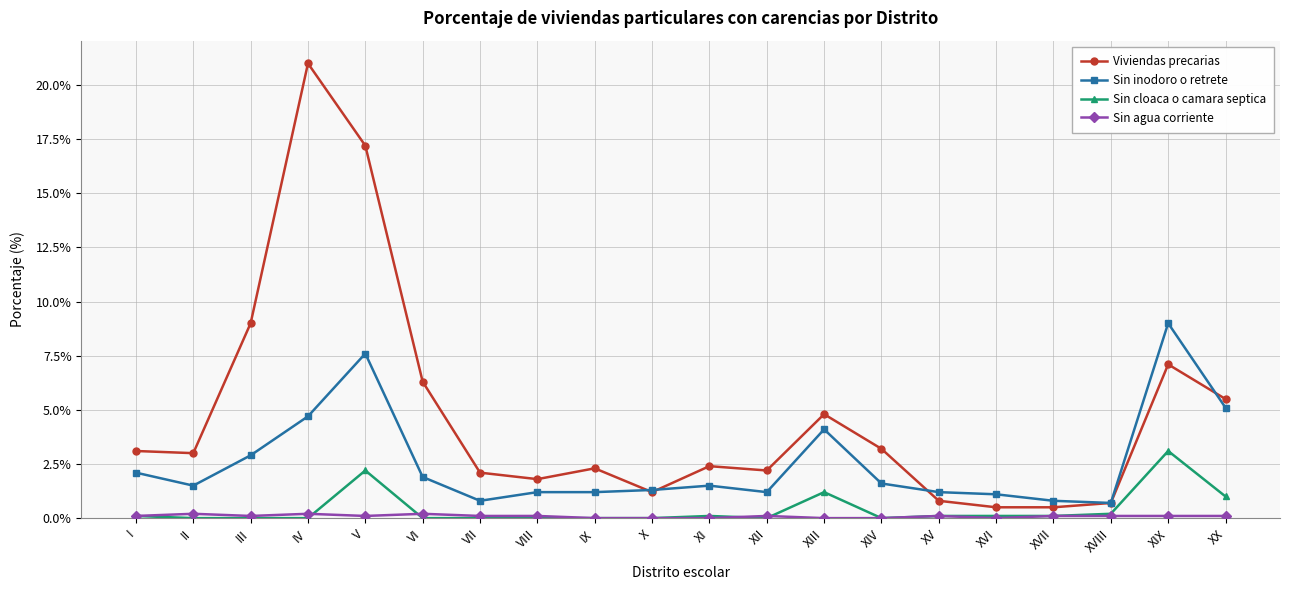

Is the value of Sin cloaca o camara septica at X greater than the value of Sin inodoro o retrete at II?

No